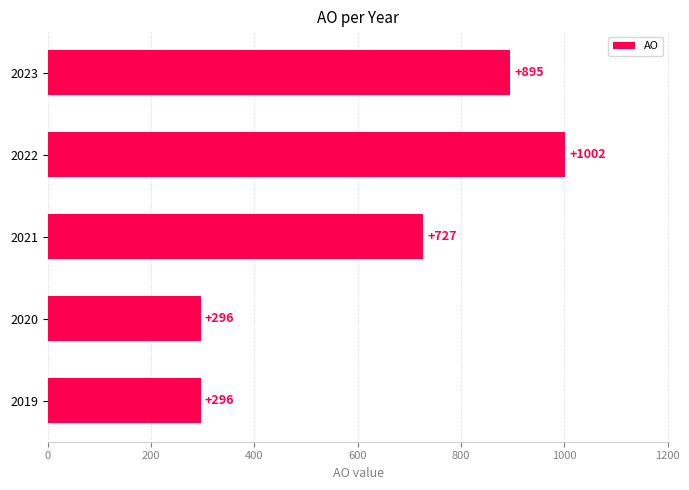

Which label corresponds to the largest value in the chart?

2022